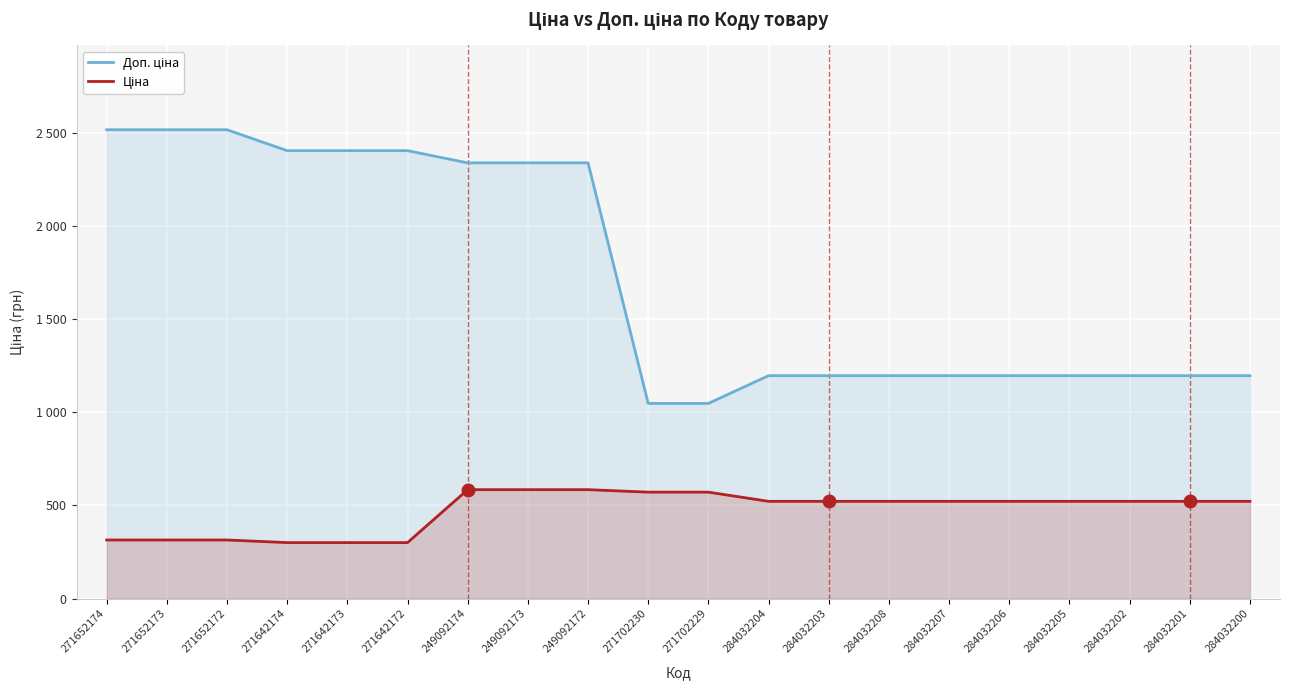

List the series in order of their overall mean, highest first.

Доп. ціна, Ціна